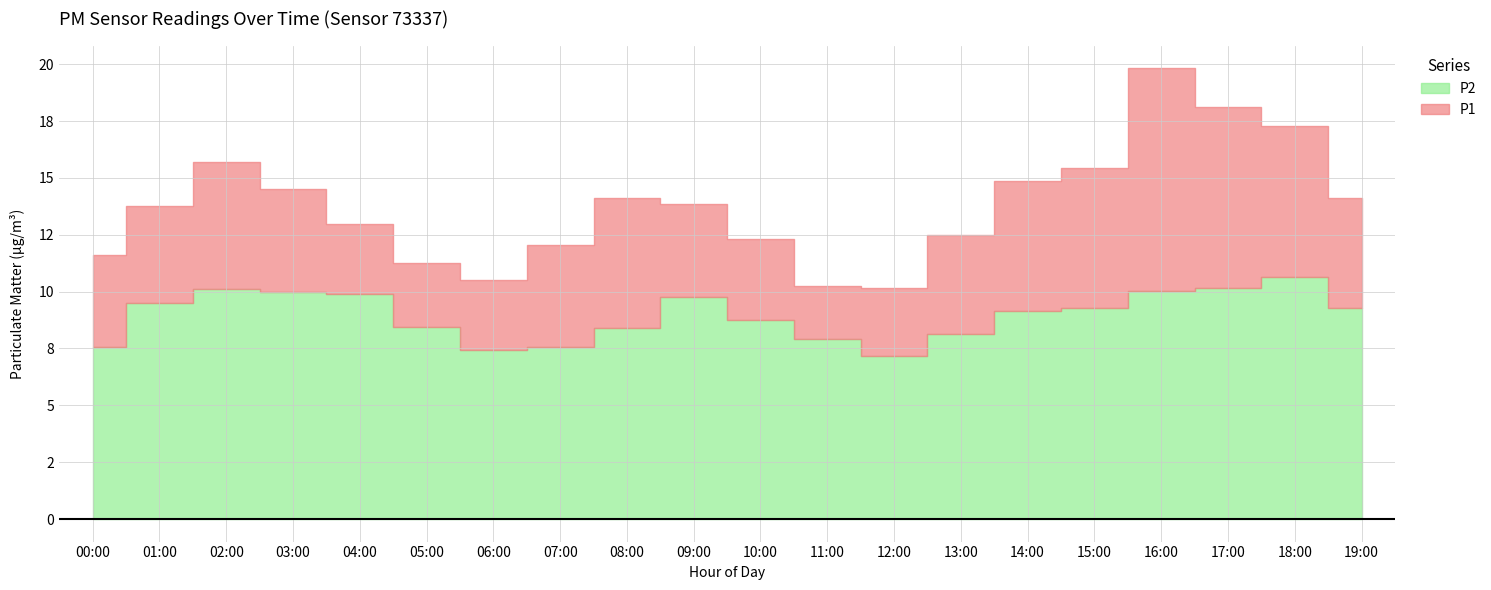

List the labels in order of P1 value, smallest first.

12:00, 11:00, 06:00, 05:00, 00:00, 07:00, 10:00, 13:00, 04:00, 01:00, 09:00, 08:00, 19:00, 03:00, 14:00, 15:00, 02:00, 18:00, 17:00, 16:00